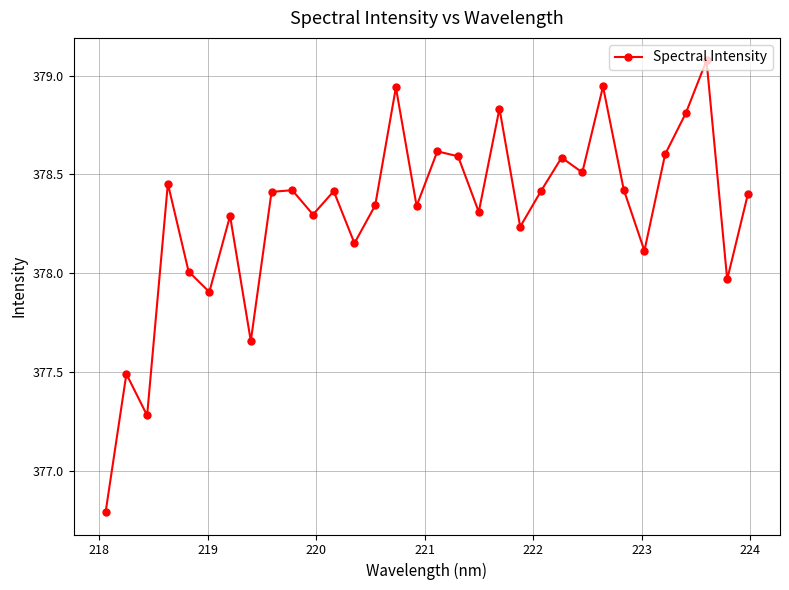

How many series are shown in this chart?

1